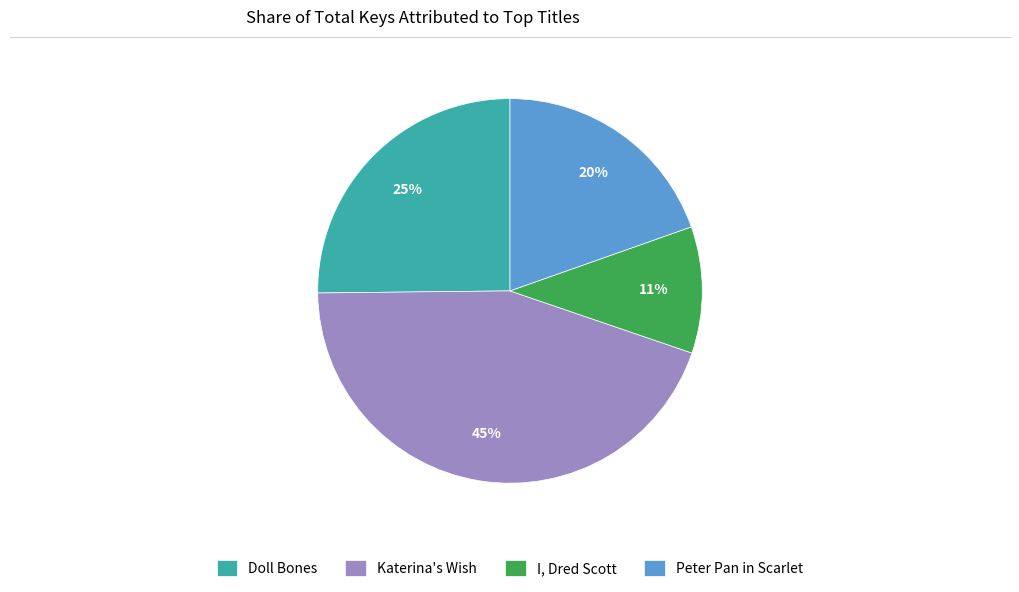

Between Katerina's Wish and Doll Bones, which is larger?

Katerina's Wish